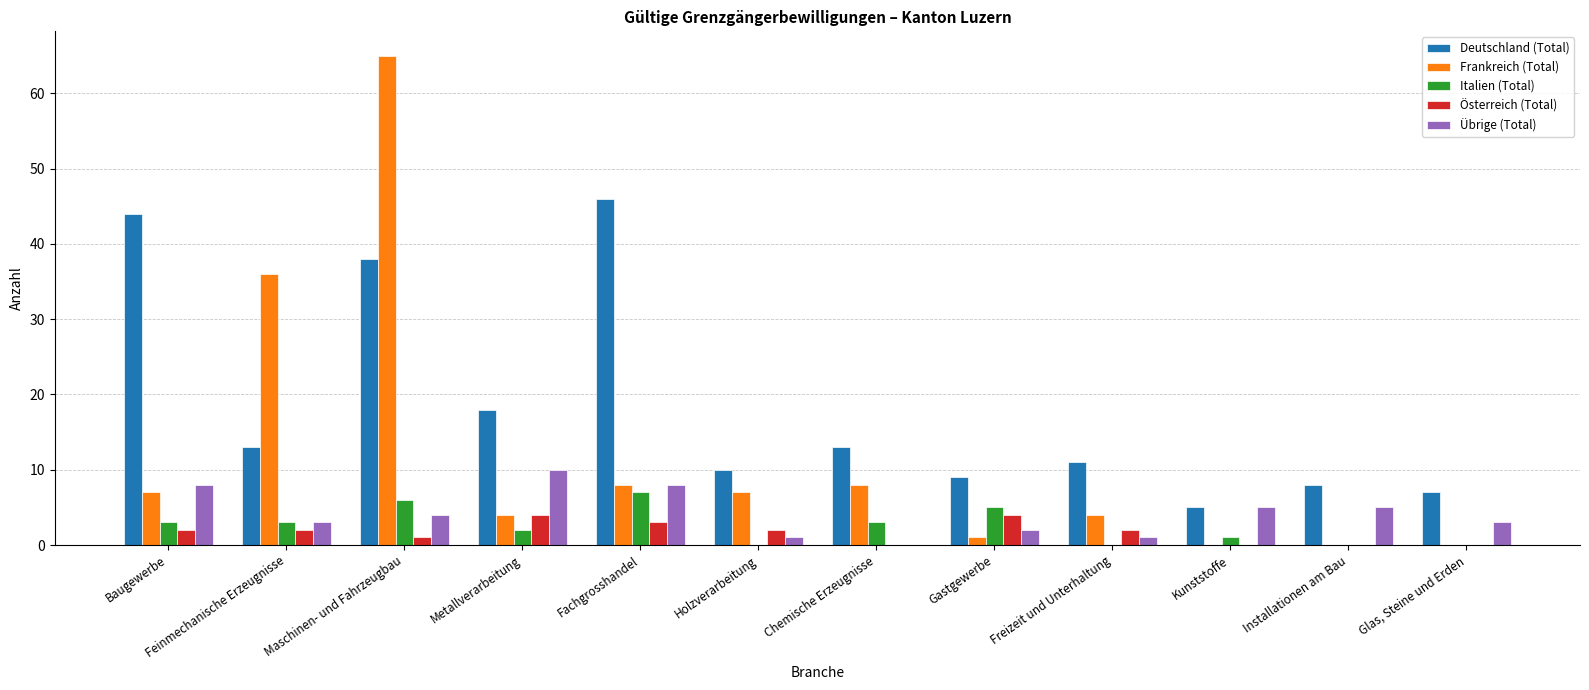

What is the greatest value displayed?

65